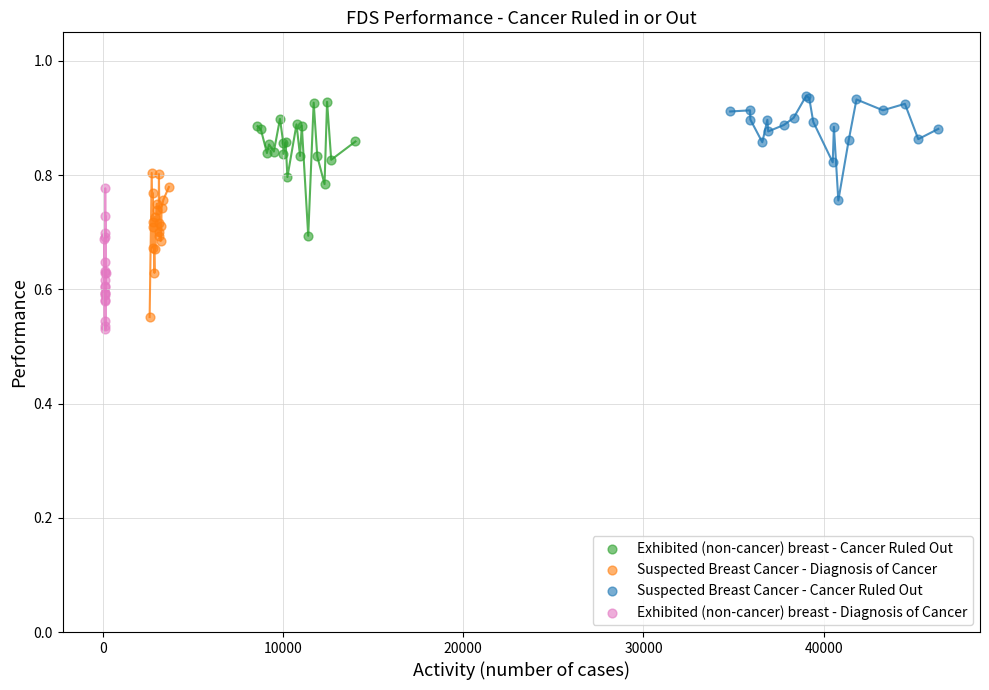

Which series contains the lowest Y value?

Exhibited (non-cancer) breast - Diagnosis of Cancer